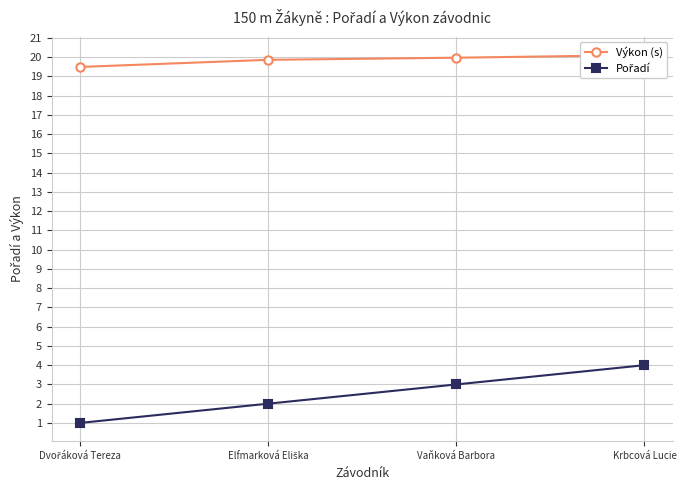

Which series has the widest spread of values?

Pořadí